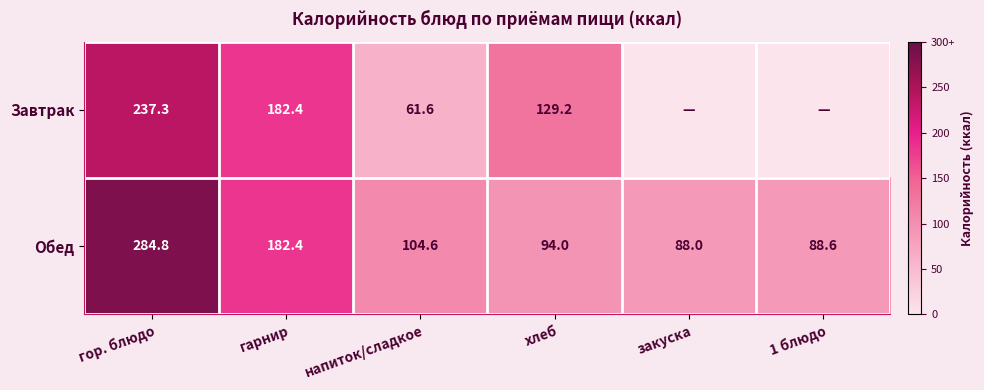

Between гарнир and хлеб, which series saw the biggest shift?

Обед